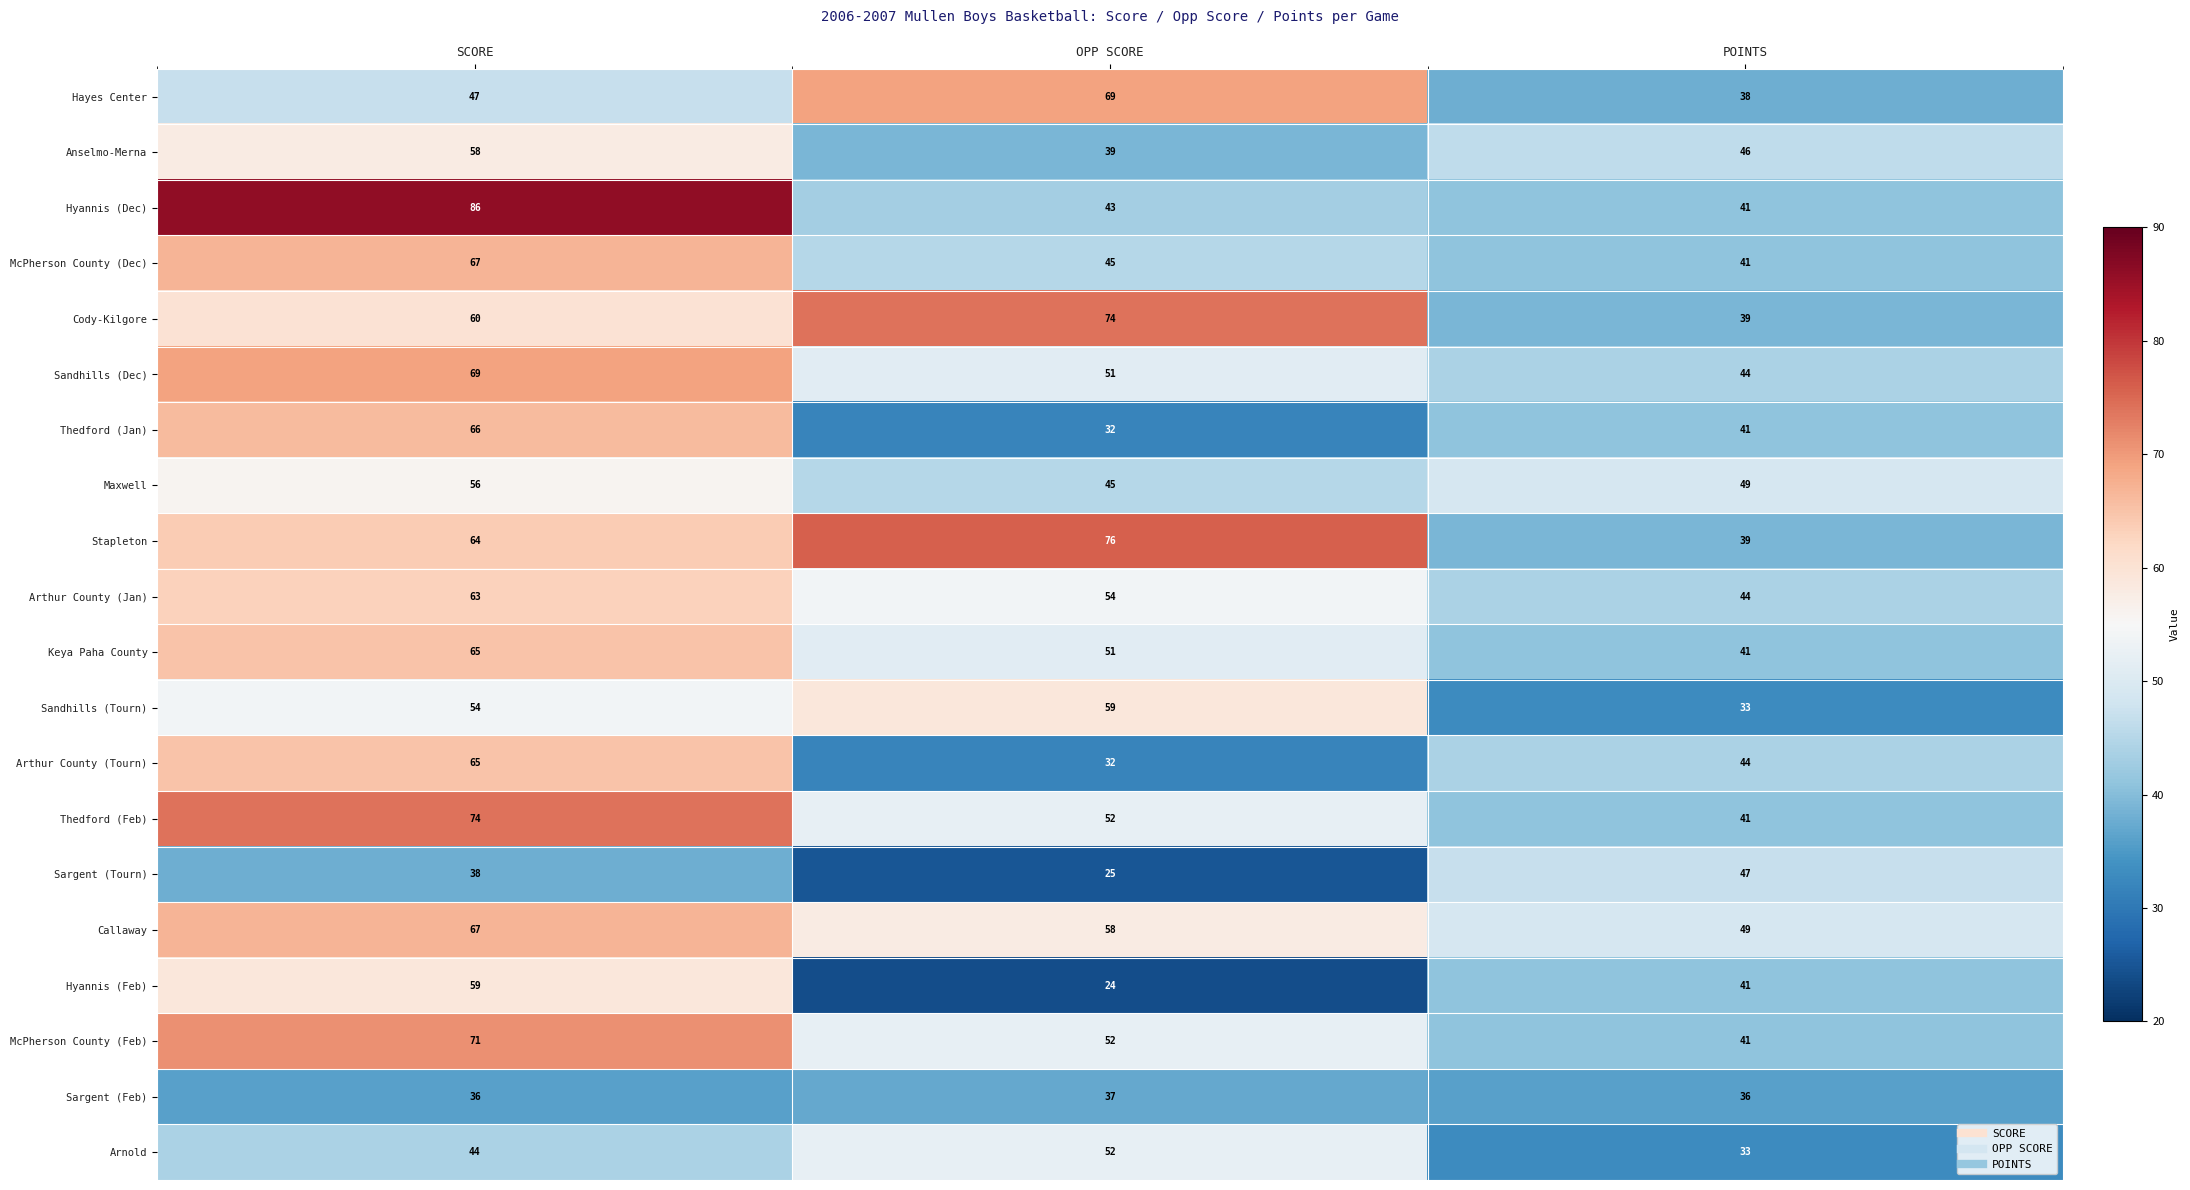

What is the difference between the highest and lowest values at SCORE?

50